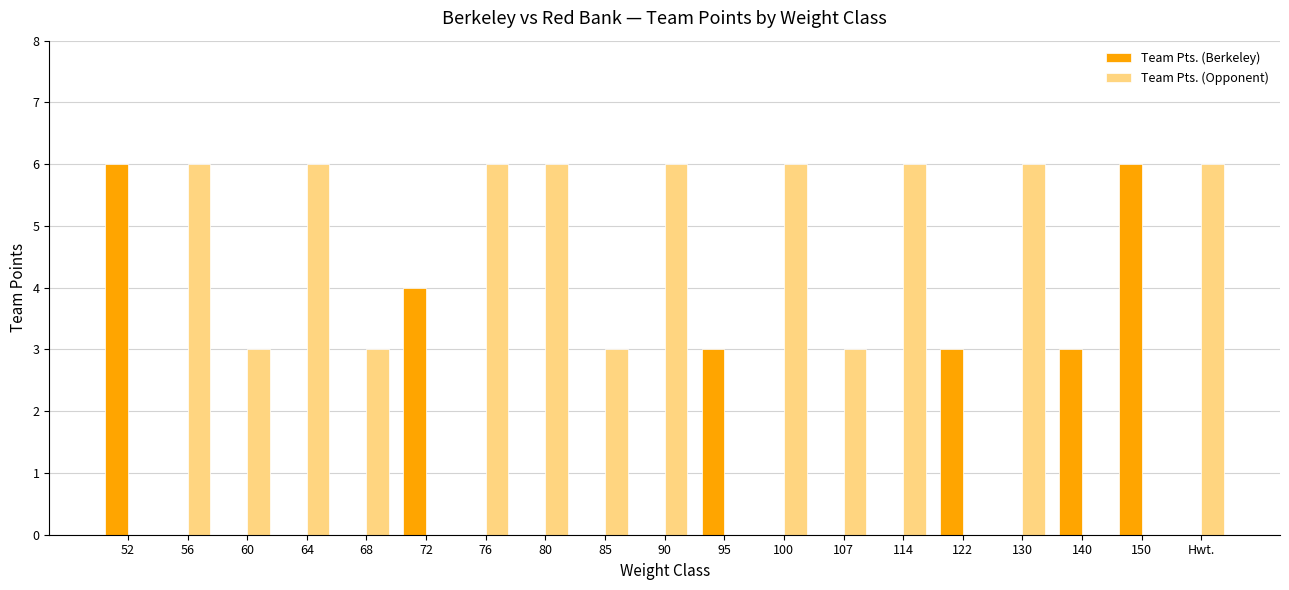

Count the Team Pts. (Berkeley) values in the range 0 to 3.

16